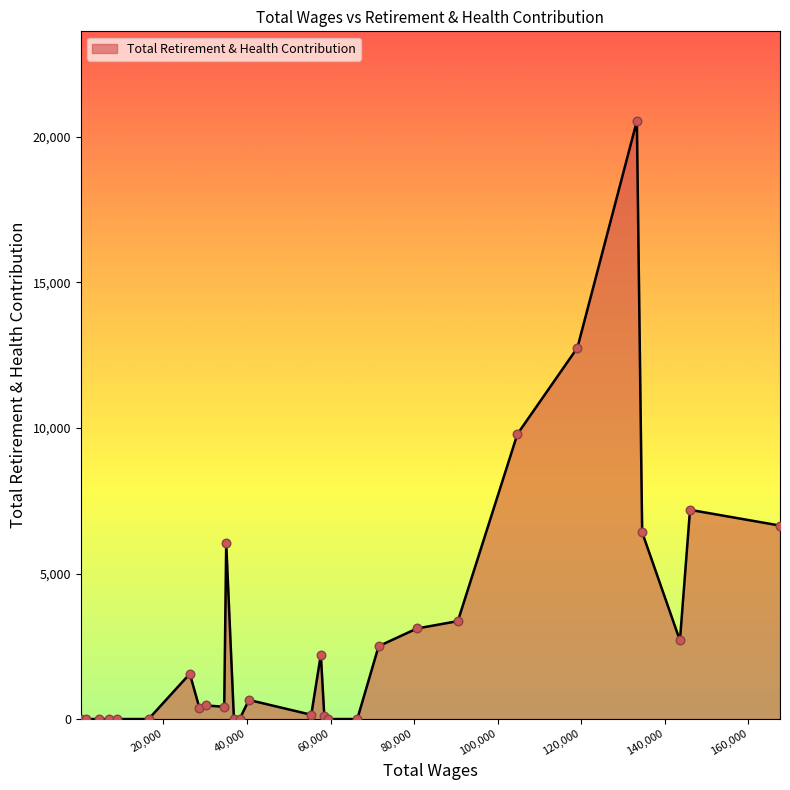

What is the difference between the maximum and minimum values?

20547